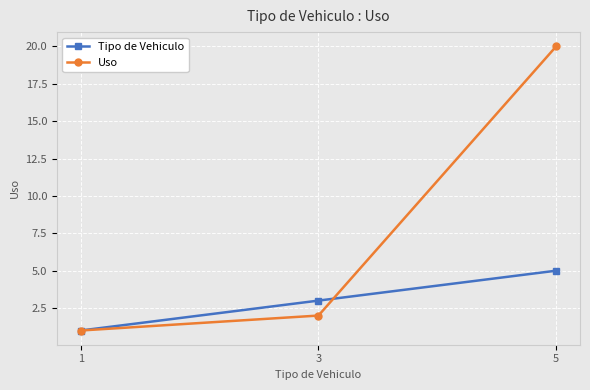

Reading left to right, what are all the values shown in this chart?

Tipo de Vehiculo: 1	3	5
Uso: 1	2	20